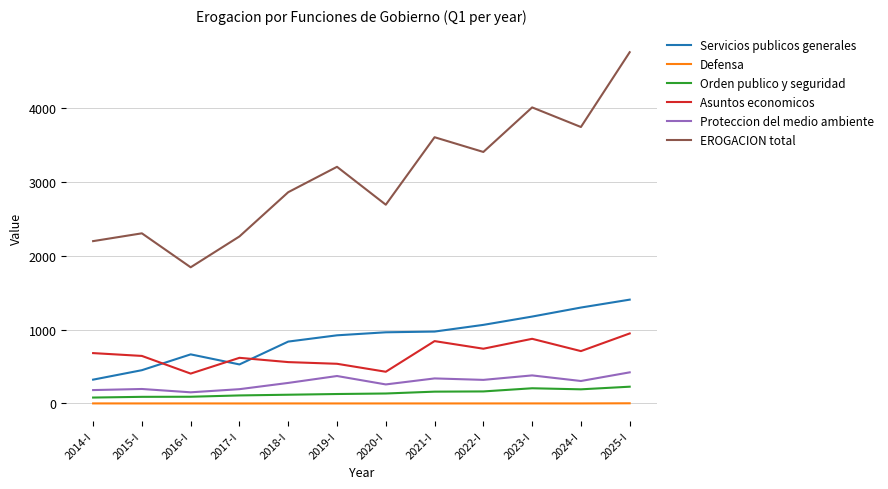

True or false: Asuntos economicos and Proteccion del medio ambiente cross at least once.

False